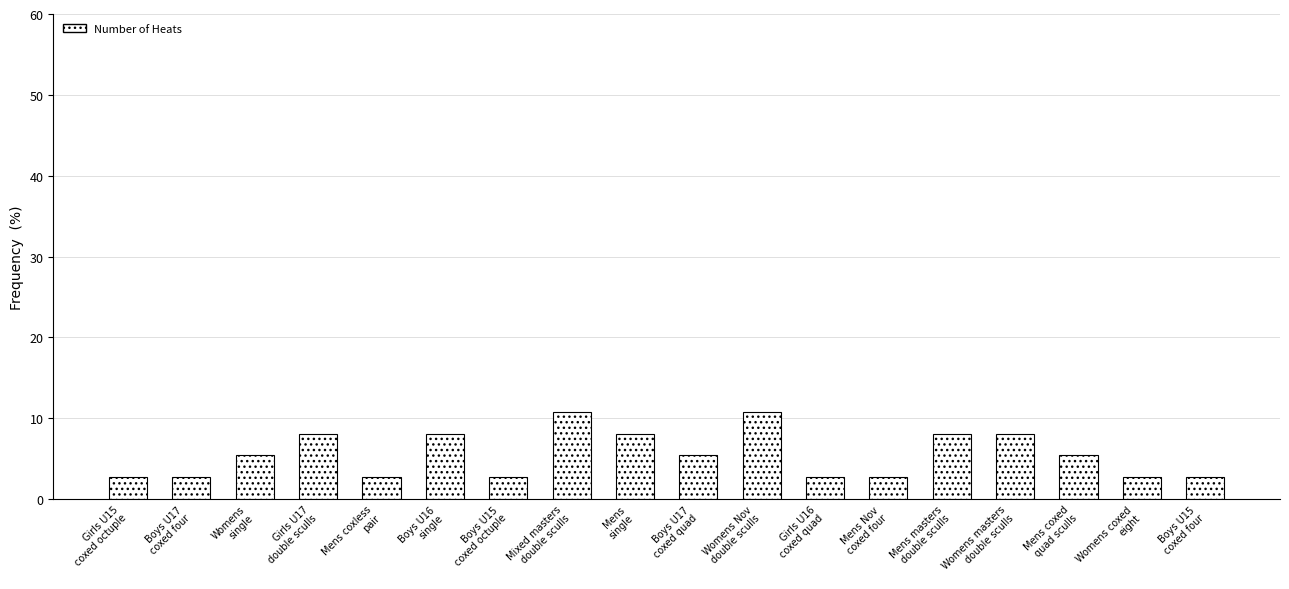

What is the ratio of the value at Girls U16
coxed quad to the value at Womens coxed
eight?

1.0